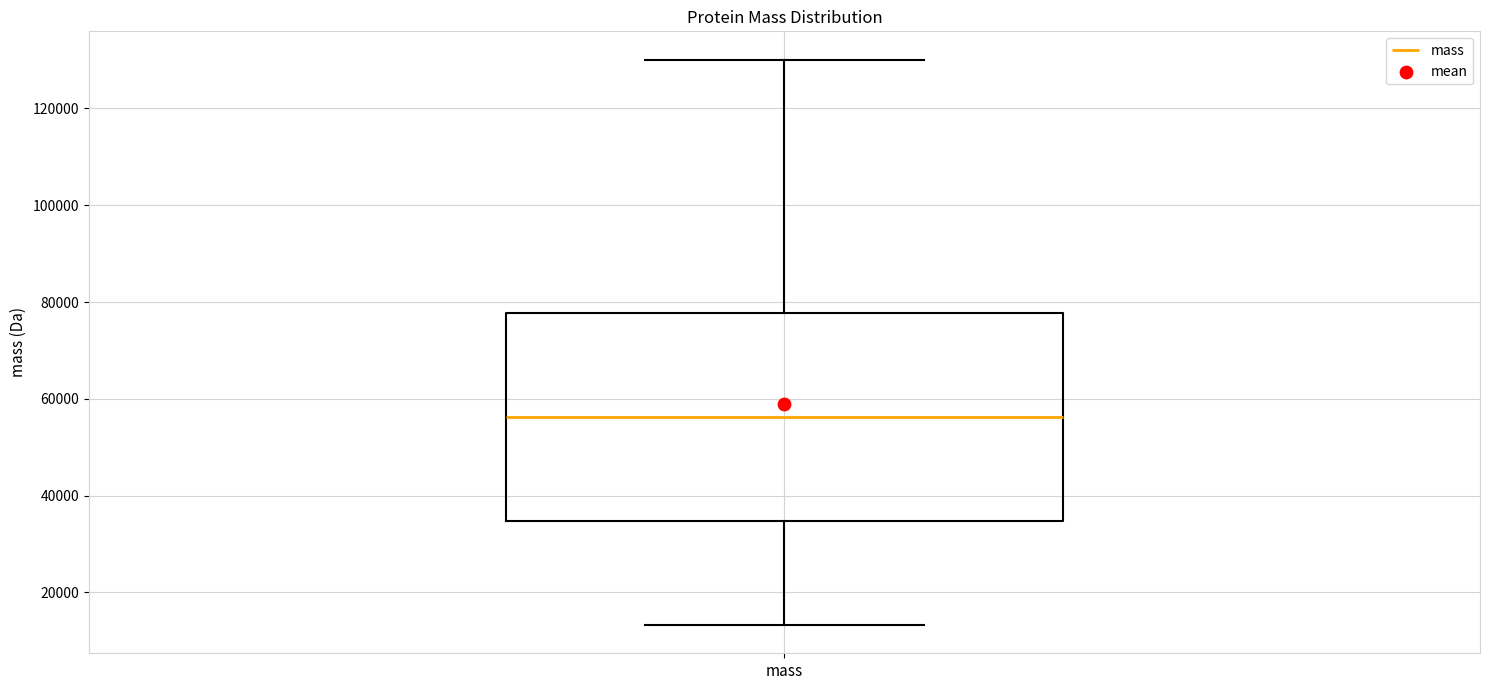

Read this box plot against the y-axis: the position of the median line, the range covered by the box, and the ends of both whiskers. The values are not printed on the chart, so give them approximately, as read against the axis.

median 56000, box 34000 to 78000, whiskers 14000 to 130000